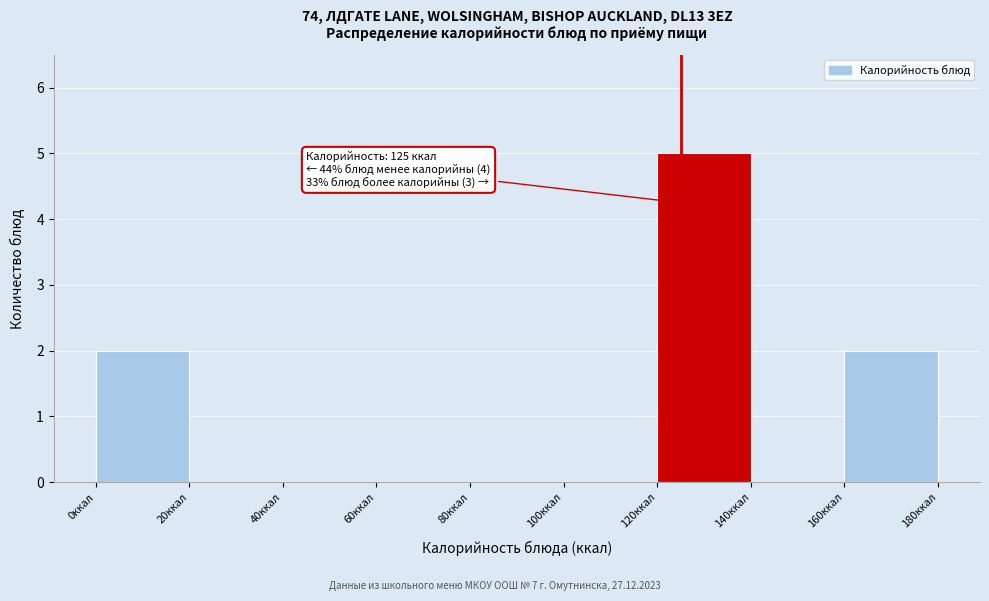

Which range on the x-axis has the tallest bar?

120 to 140